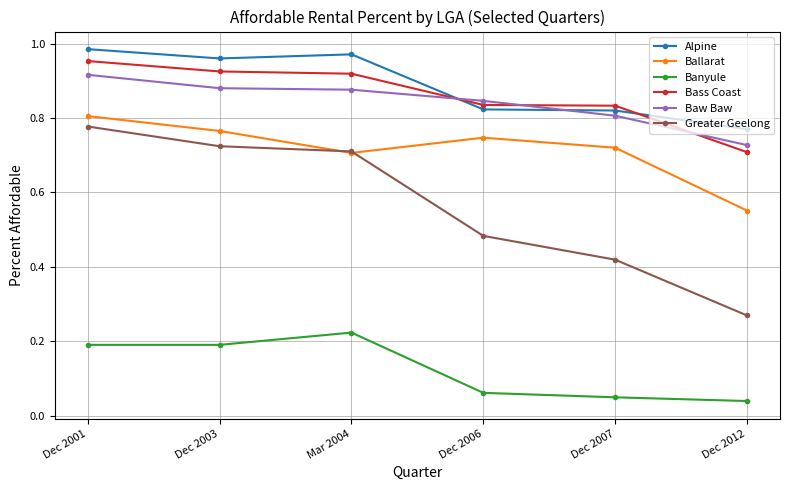

Which series changed the most between Mar 2004 and Dec 2012?

Greater Geelong